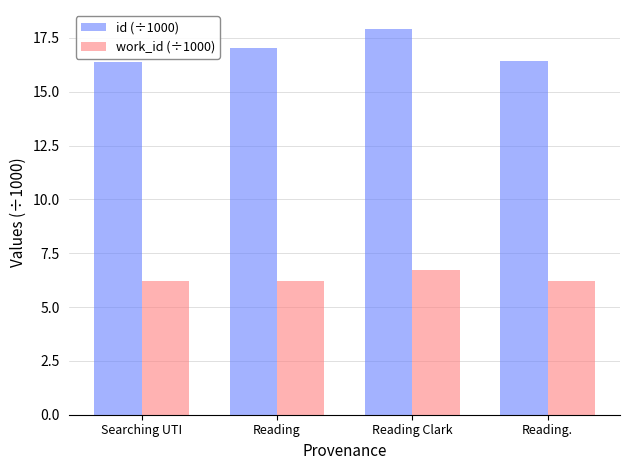

At which category does the chart reach its peak across all series?

Reading Clark